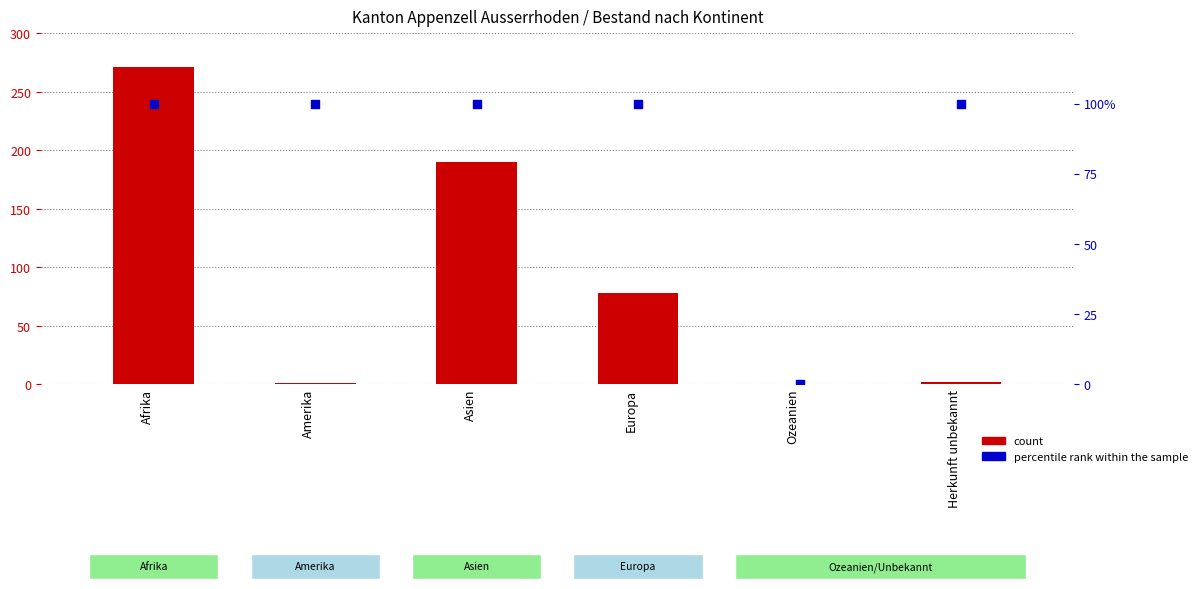

What are all the series names shown in the legend?

count, percentile rank within the sample